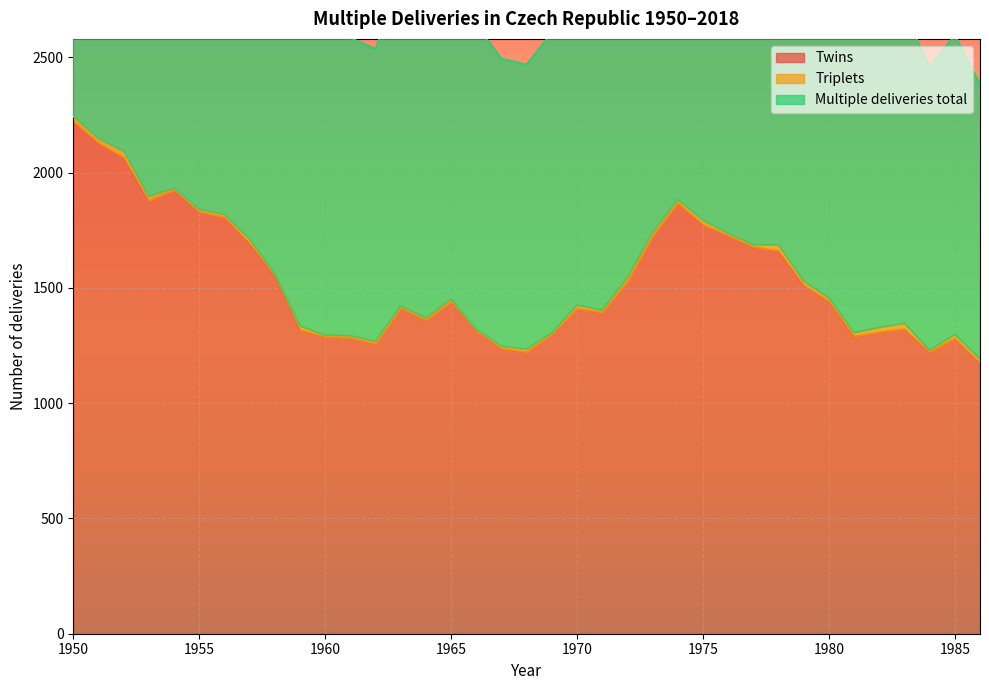

Is it true that Twins equals 2279 at 1970?

False